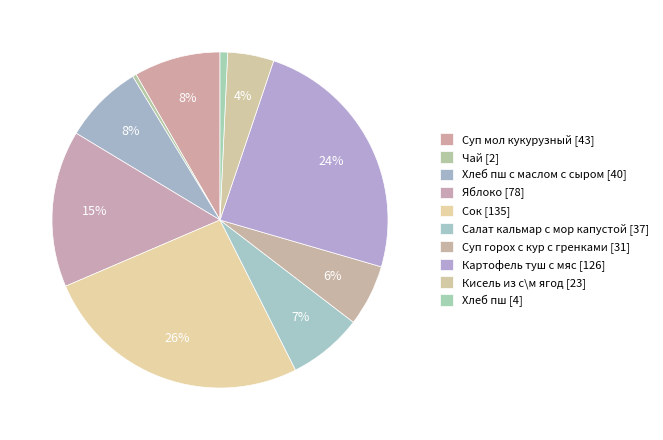

Which slice is the smallest?

Чай